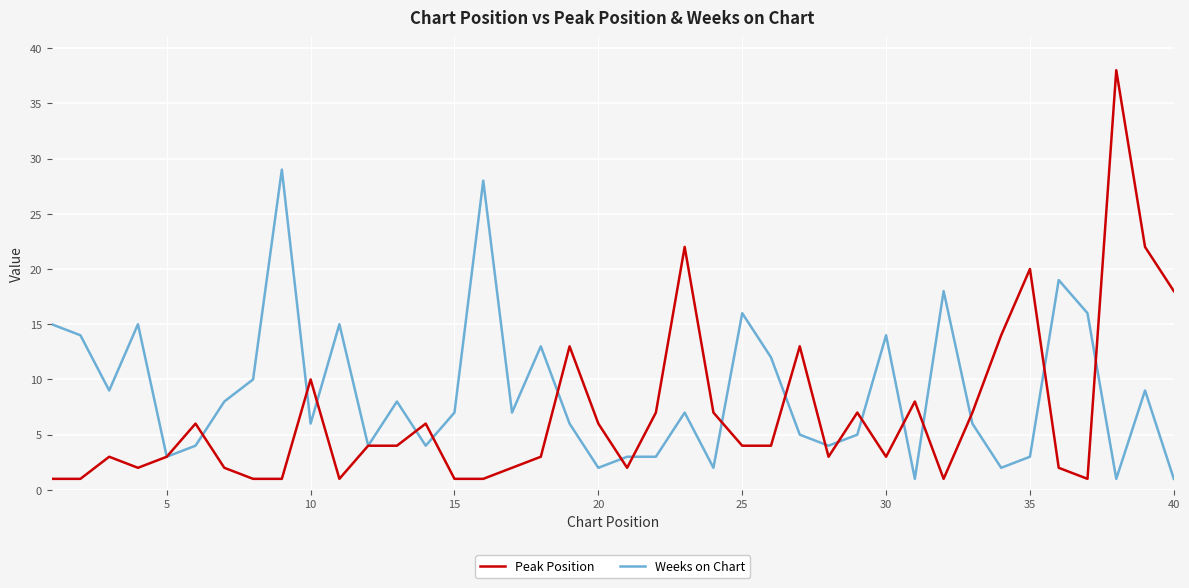

At how many categories does at least one series exceed 35?

1